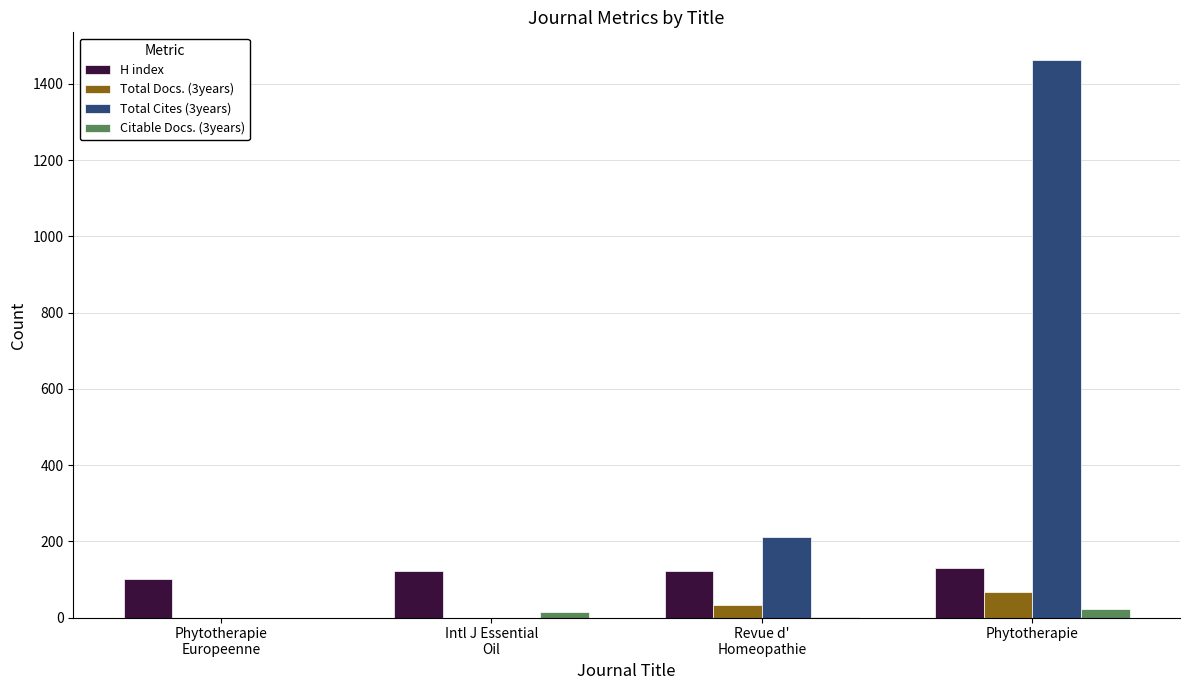

Count the number of data series in this chart.

4